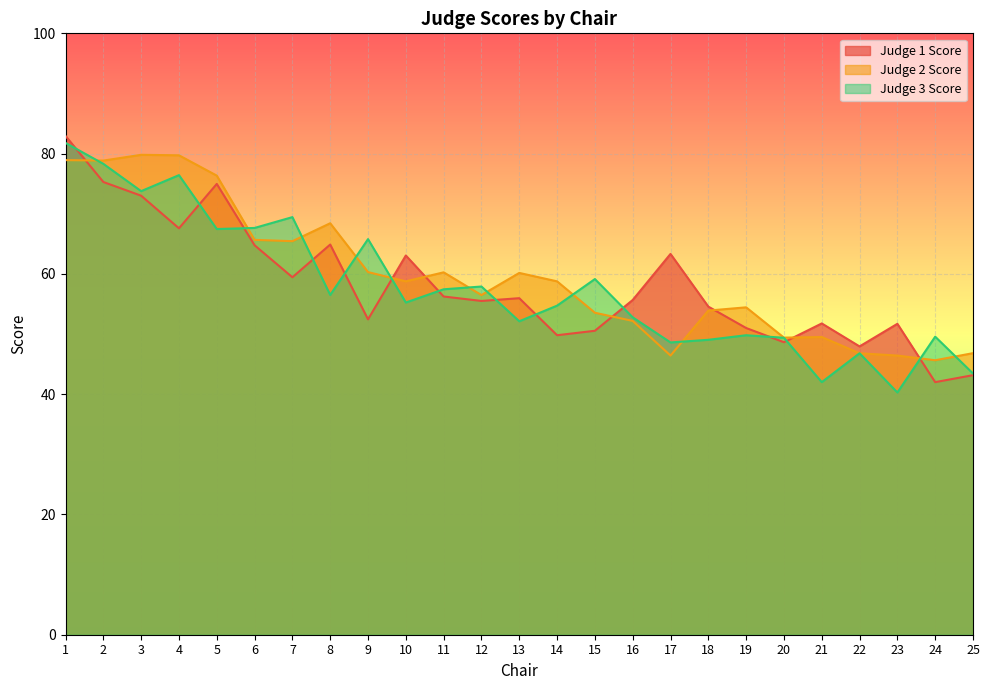

List the series in order of their peak value, lowest first.

Judge 2 Score, Judge 3 Score, Judge 1 Score